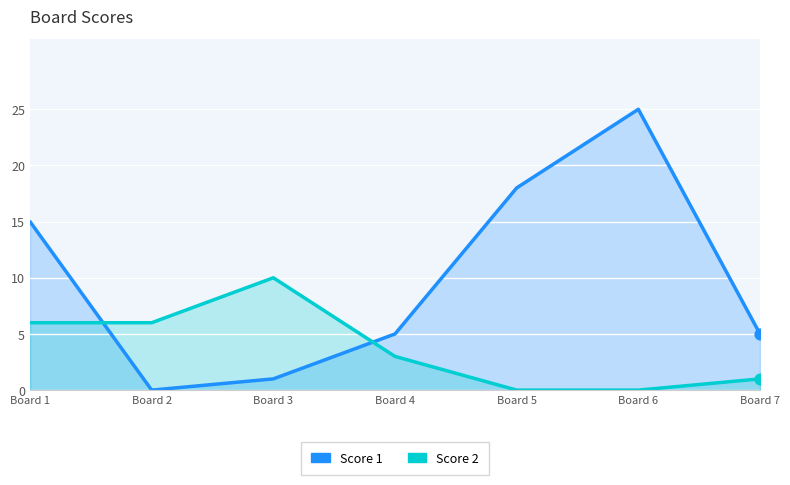

At which category is the sum across all series the highest?

Board 6